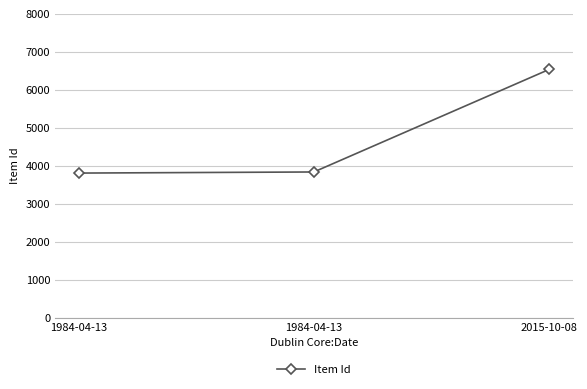

How many data points are less than 3838?

1